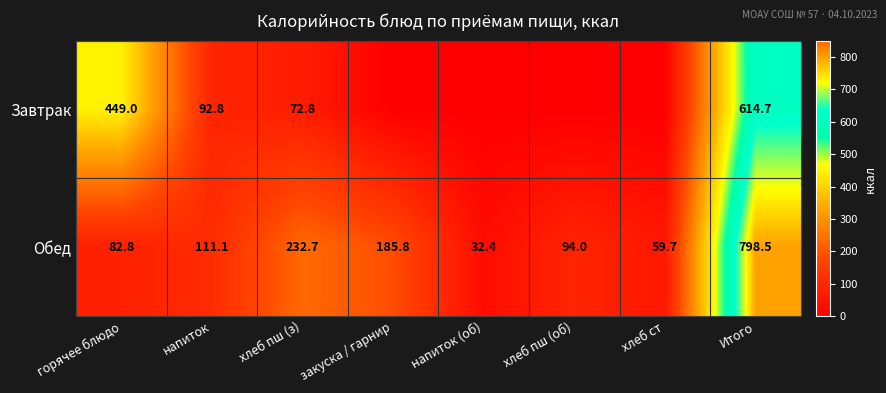

What is the difference between the Обед values at закуска / гарнир and хлеб ст?

126.1